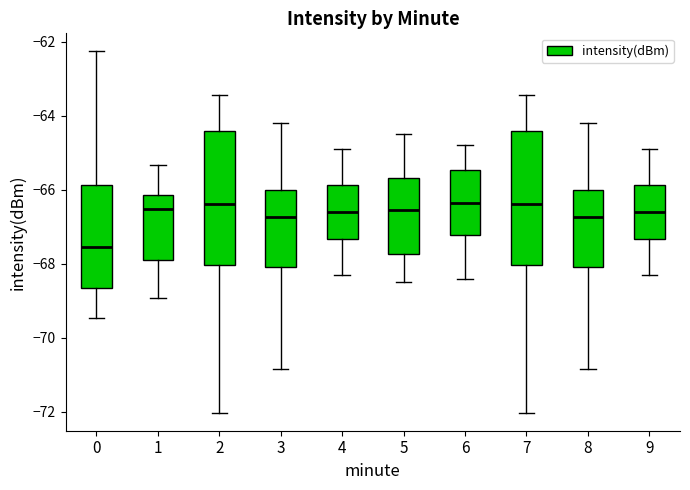

Reading left to right, transcribe this box plot: for each box, give where its median line is, the range the box spans, and where its two whiskers end, as read against the y-axis. The values are not printed on the chart, so give them approximately, as read against the axis.

0: median -67.6, box -68.6 to -65.8, whiskers -69.4 to -62.2
1: median -66.6, box -68.0 to -66.2, whiskers -69.0 to -65.4
2: median -66.4, box -68.0 to -64.4, whiskers -72.0 to -63.4
3: median -66.8, box -68.0 to -66.0, whiskers -70.8 to -64.2
4: median -66.6, box -67.4 to -65.8, whiskers -68.2 to -64.8
5: median -66.6, box -67.8 to -65.6, whiskers -68.4 to -64.4
6: median -66.4, box -67.2 to -65.4, whiskers -68.4 to -64.8
7: median -66.4, box -68.0 to -64.4, whiskers -72.0 to -63.4
8: median -66.8, box -68.0 to -66.0, whiskers -70.8 to -64.2
9: median -66.6, box -67.4 to -65.8, whiskers -68.2 to -64.8